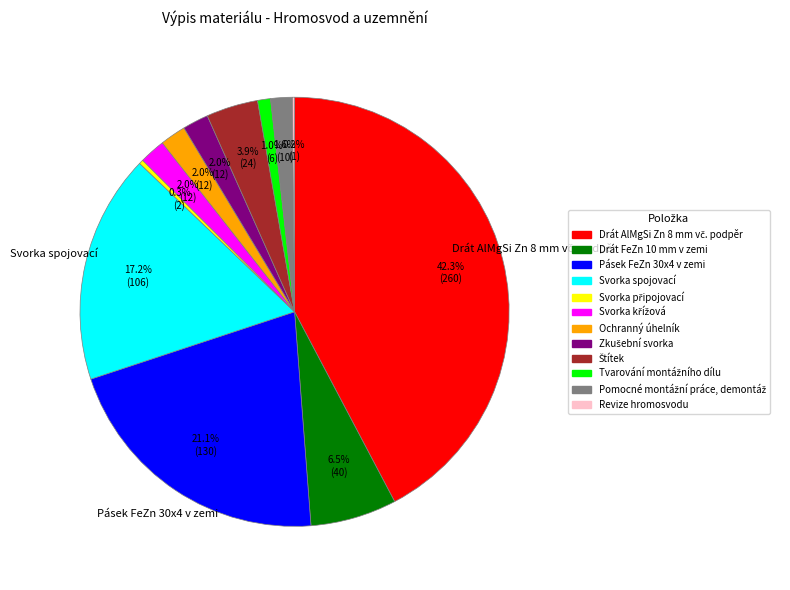

Does any single category account for the majority?

No